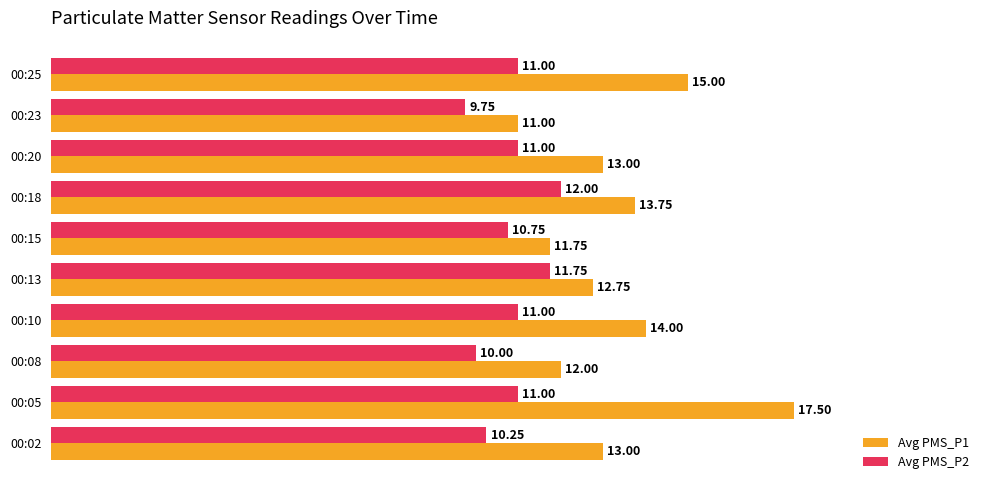

What is the greatest value displayed?

17.5